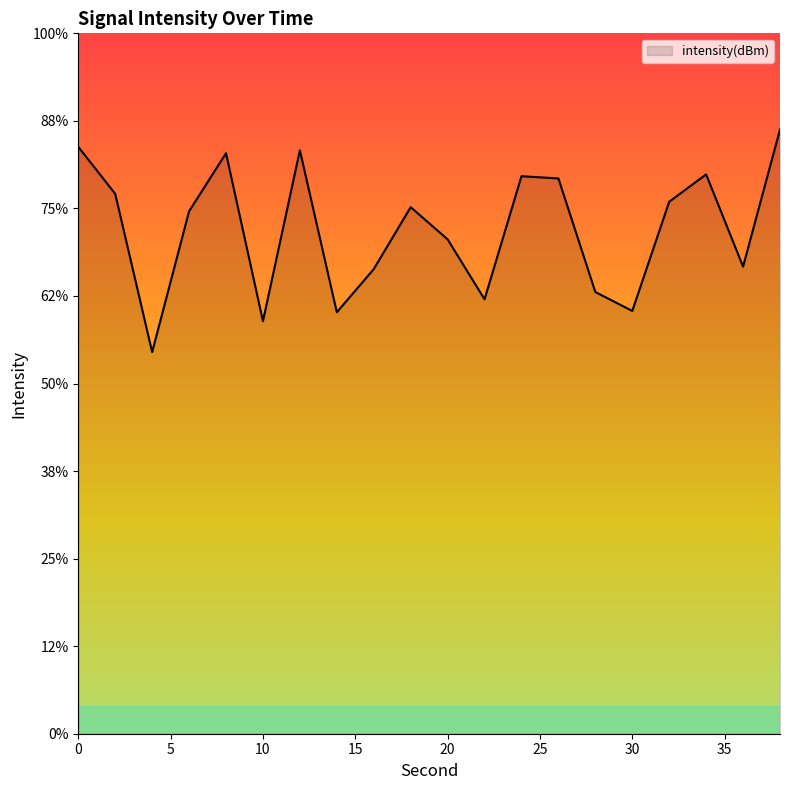

How many points are lower than both their immediate neighbors (excluding endpoints)?

6